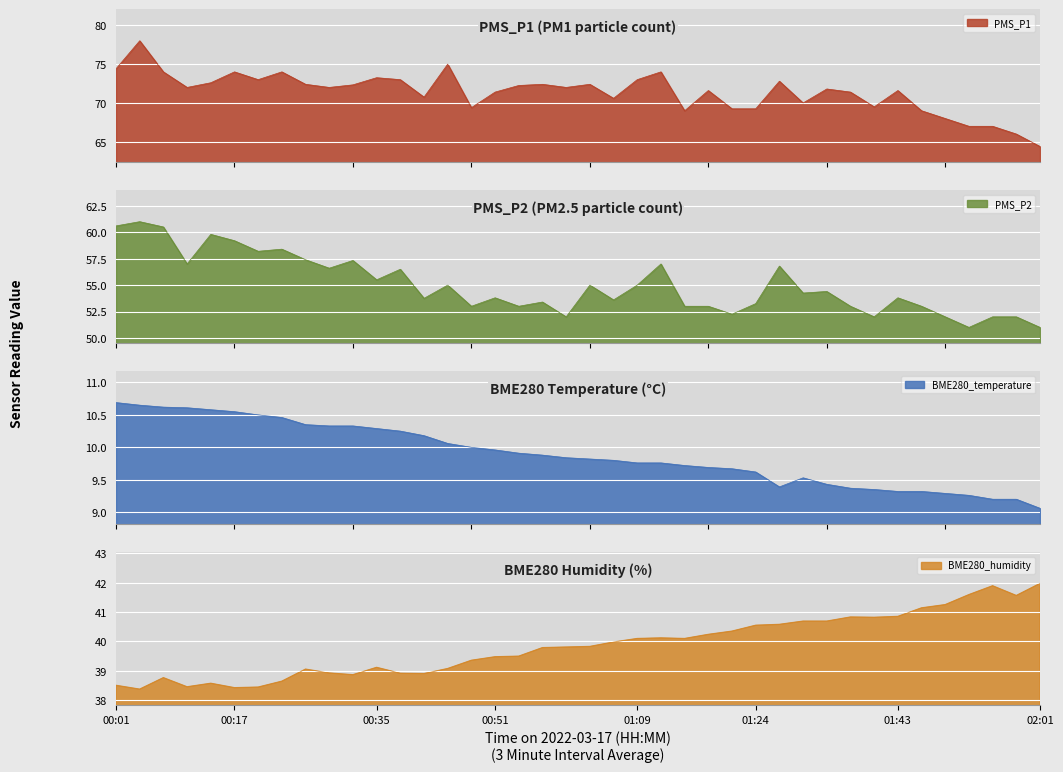

Rank the series by their maximum value, from lowest to highest.

BME280_temperature, BME280_humidity, PMS_P2, PMS_P1